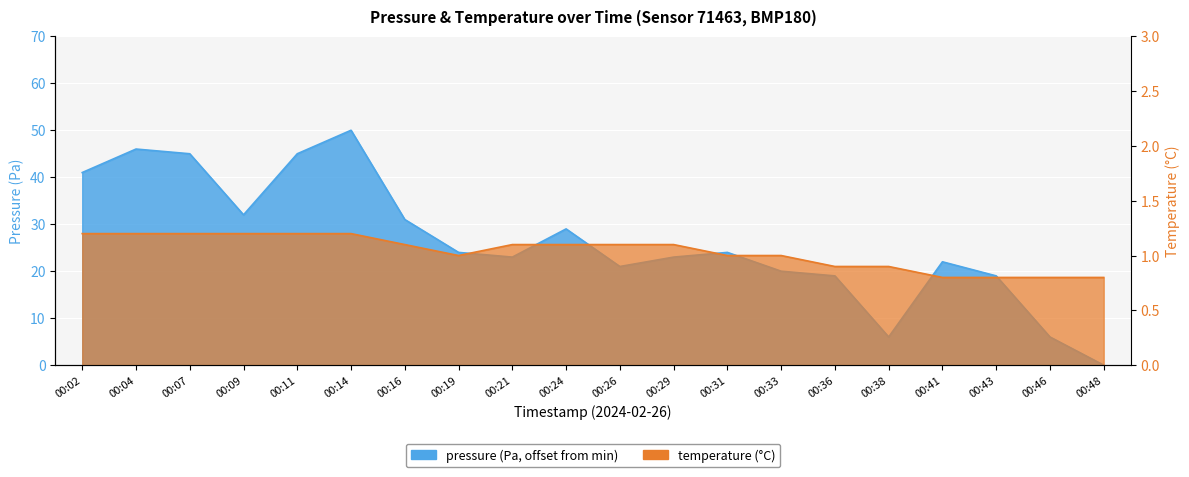

Rank the categories by temperature value from highest to lowest.

00:02, 00:04, 00:07, 00:09, 00:11, 00:14, 00:16, 00:21, 00:24, 00:26, 00:29, 00:19, 00:31, 00:33, 00:36, 00:38, 00:41, 00:43, 00:46, 00:48